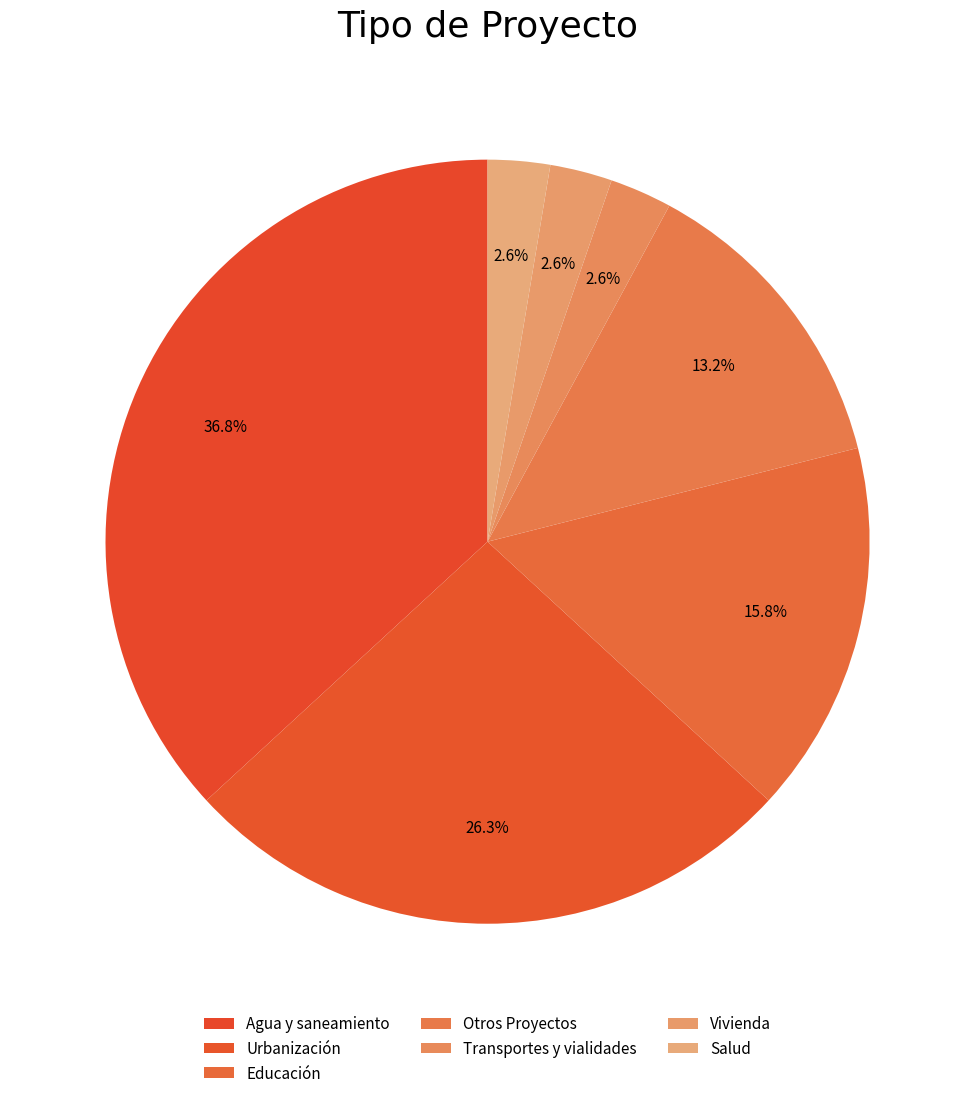

To the nearest percent, what is the average slice percentage?

14%